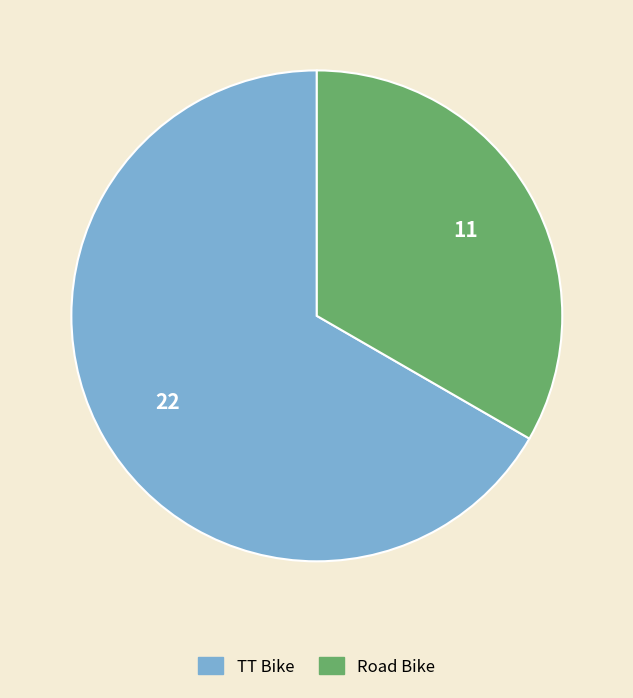

How many segments does this pie chart have?

2